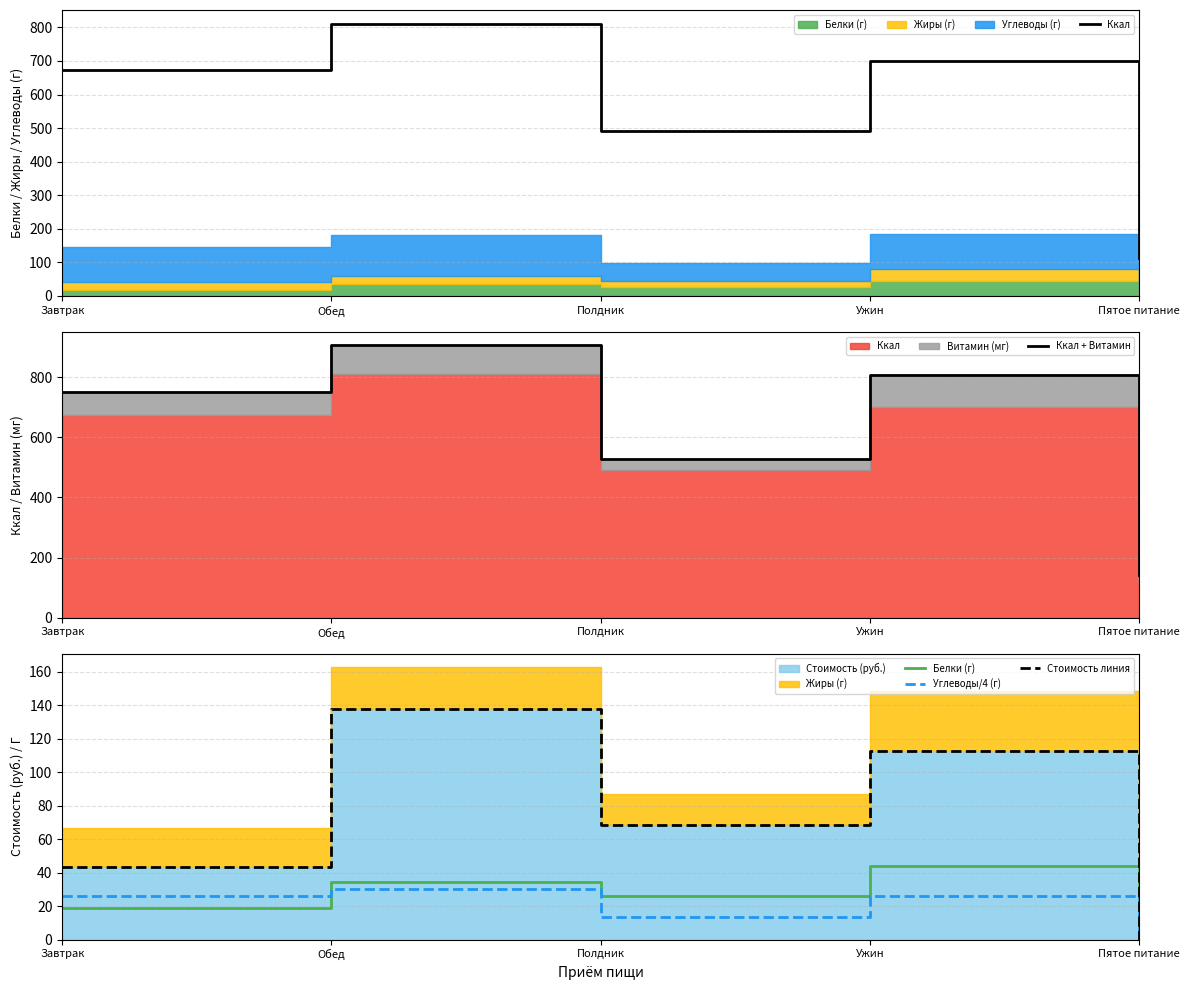

Which series has the largest total across all categories?

Ккал + Витамин